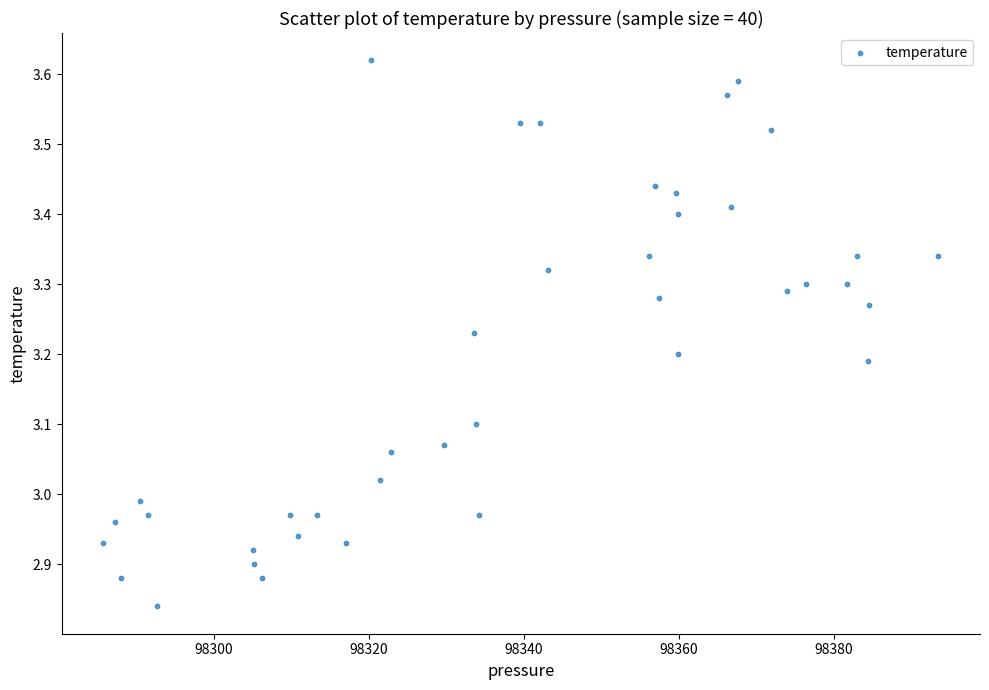

What is the range of Y values (max minus min)?

0.8